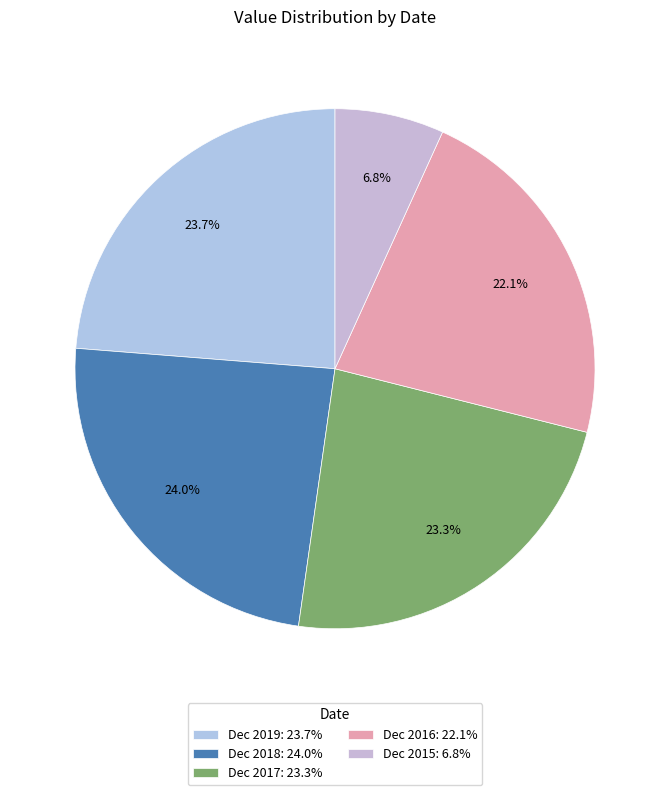

To the nearest percent, what percentage of the pie is Dec 2016?

22%